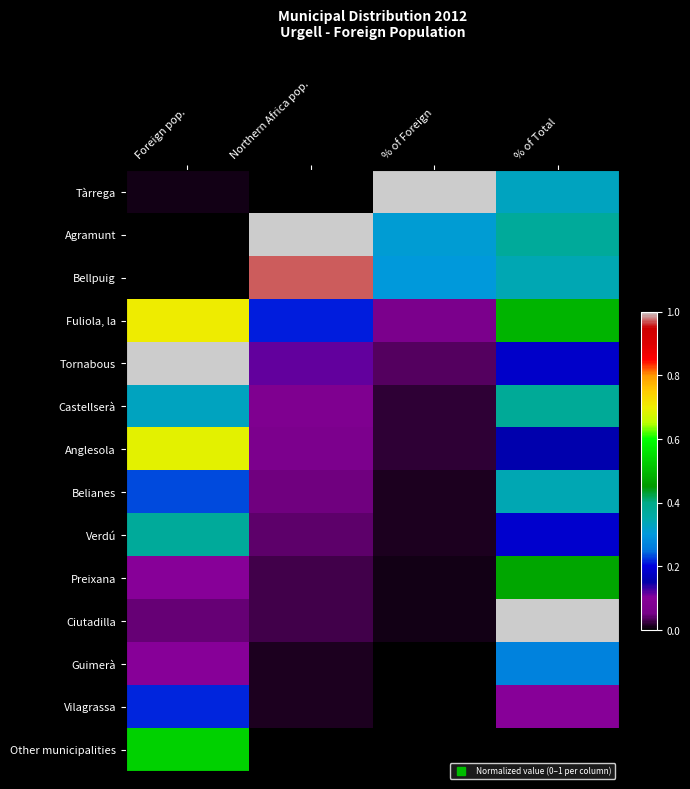

Rank the series at Foreign pop. from highest to lowest value.

Tornabous, Fuliola, la, Anglesola, Other municipalities, Verdú, Castellserà, Belianes, Vilagrassa, Preixana, Guimerà, Ciutadilla, Tàrrega, Bellpuig, Agramunt